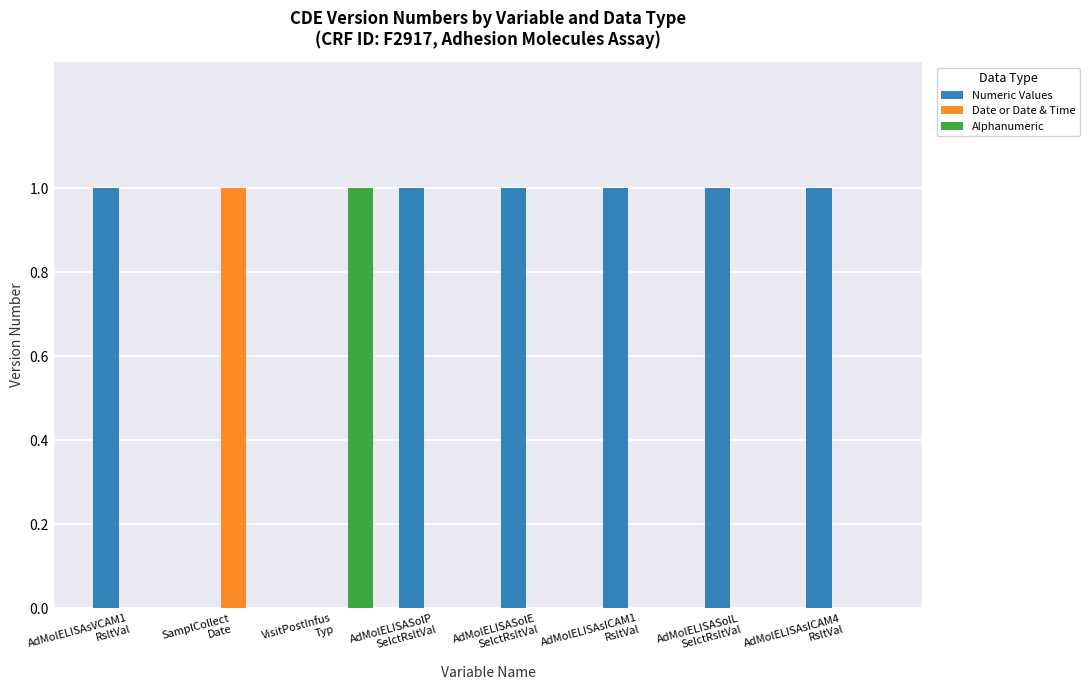

Which series has the largest total across all categories?

Numeric Values